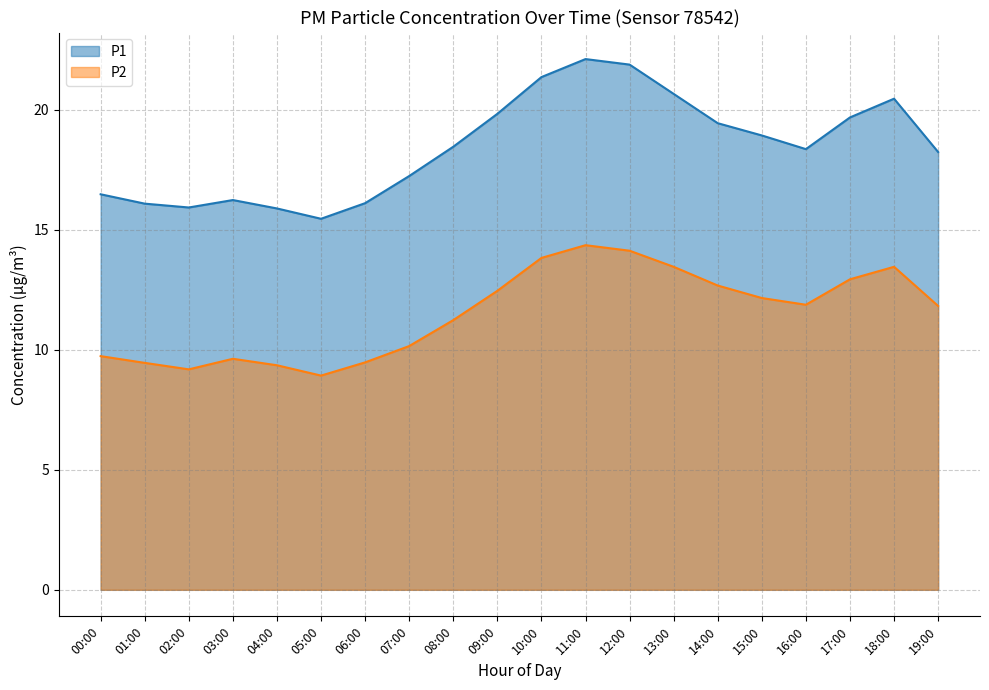

Rank the categories by P2 value from highest to lowest.

11:00, 12:00, 10:00, 13:00, 18:00, 17:00, 14:00, 09:00, 15:00, 16:00, 19:00, 08:00, 07:00, 00:00, 03:00, 06:00, 01:00, 04:00, 02:00, 05:00